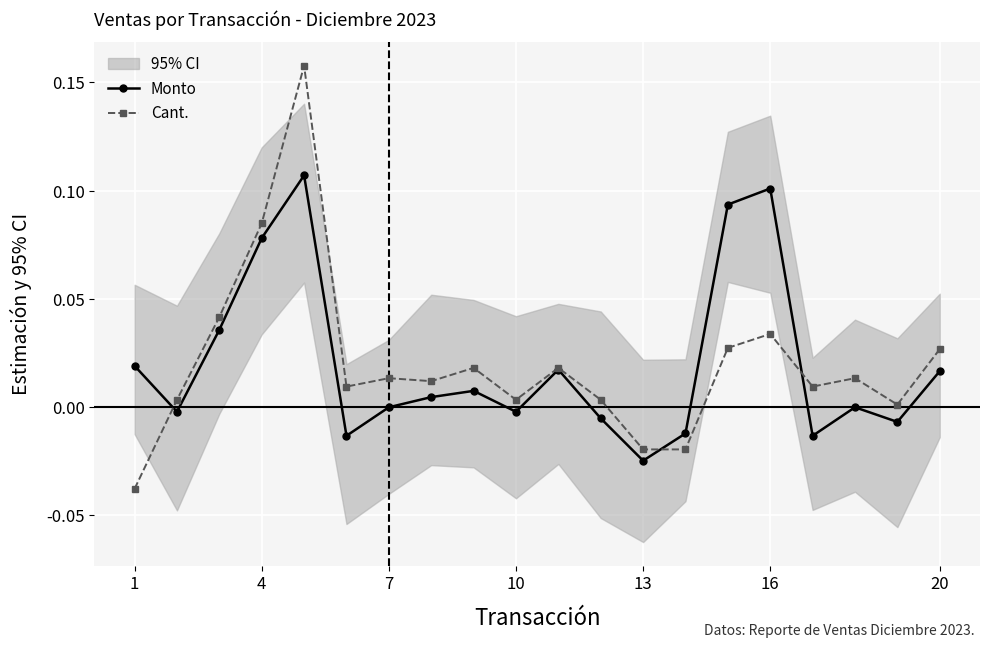

After their last crossing, which series has the higher values: Cant. or Monto?

Cant.